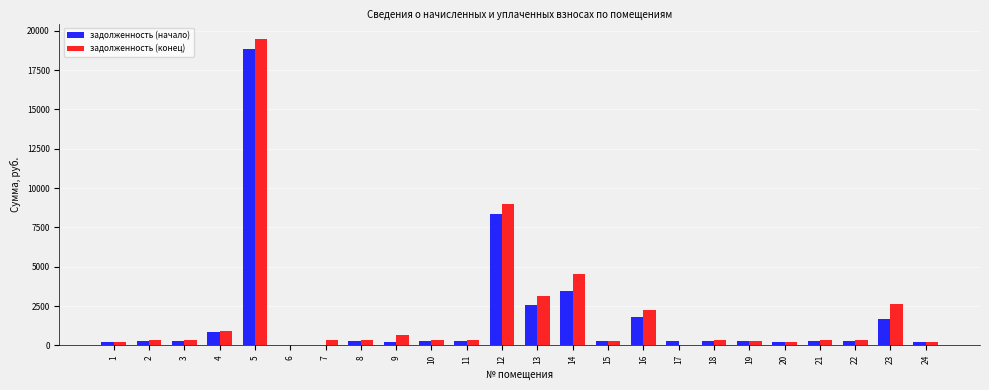

At which category is the sum across all series the highest?

5